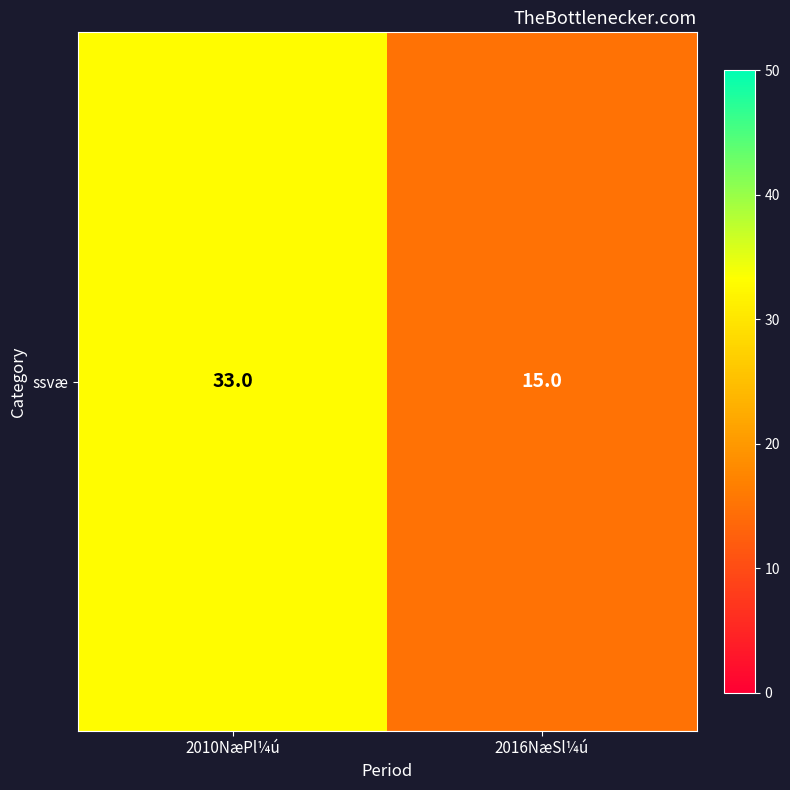

How many categories are shown in the chart?

2